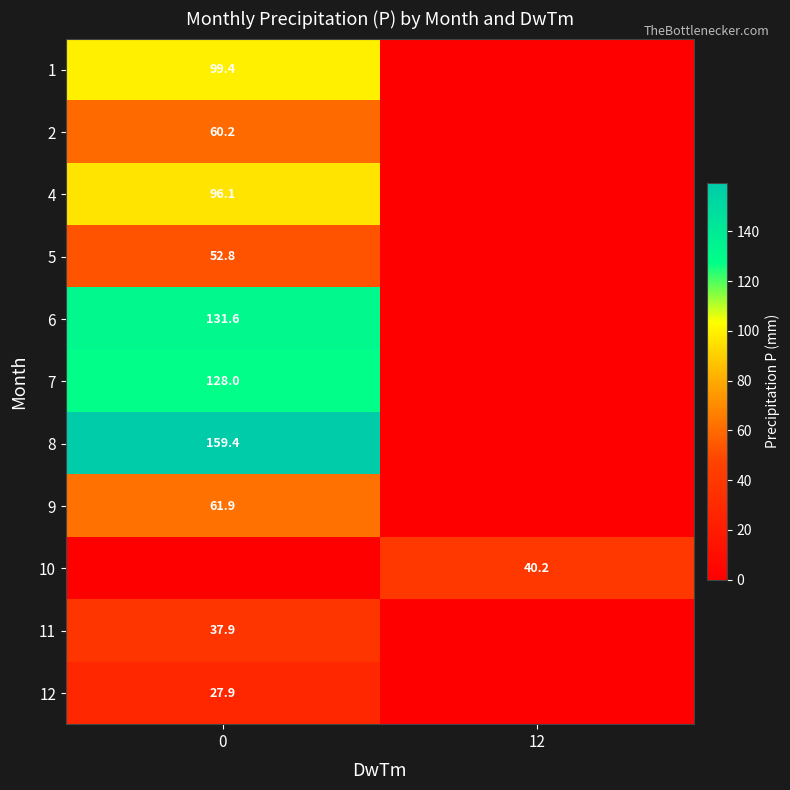

The 7 series shows 128.0 at 0. True or false?

True